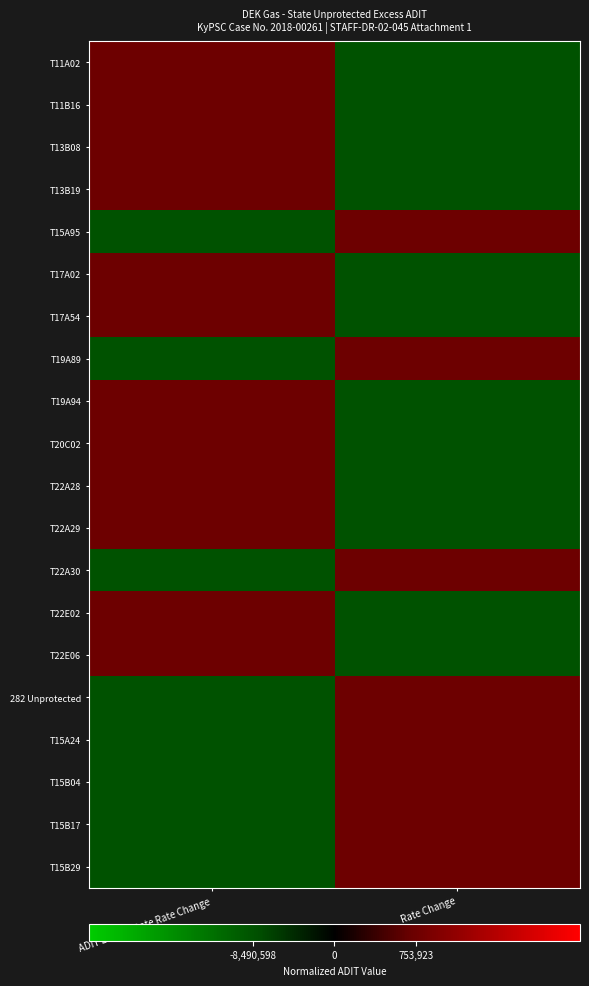

Between ADIT Before State Rate Change and Rate Change, which is larger?

ADIT Before State Rate Change